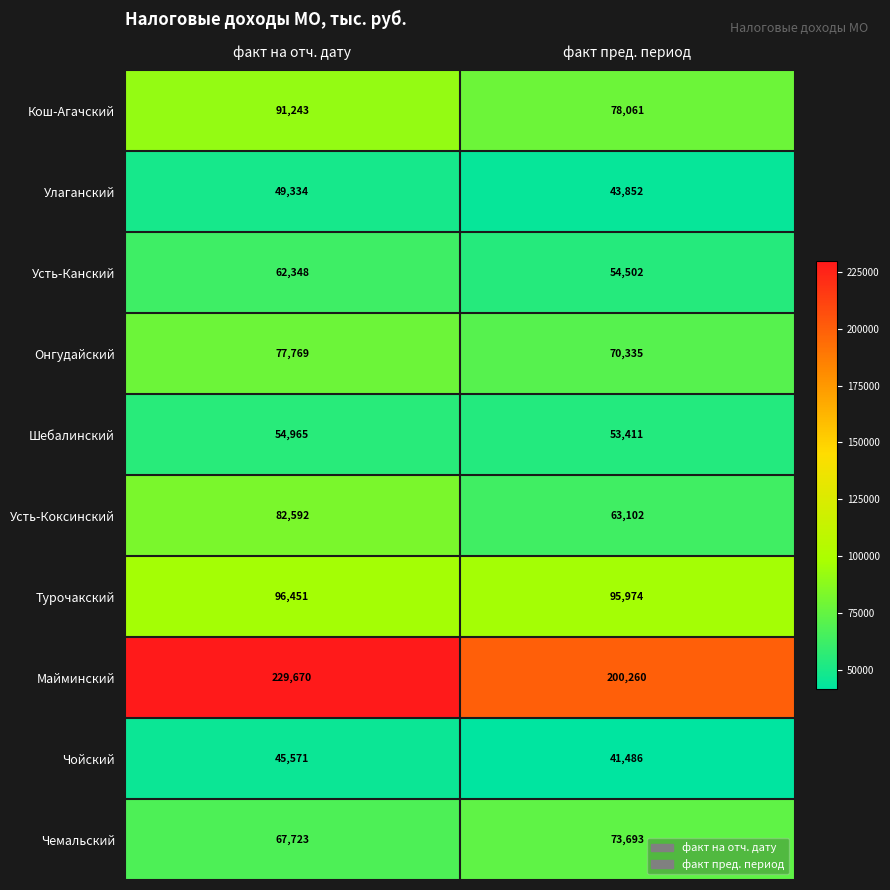

What is the spread (max minus min) of values at факт пред. период?

158774